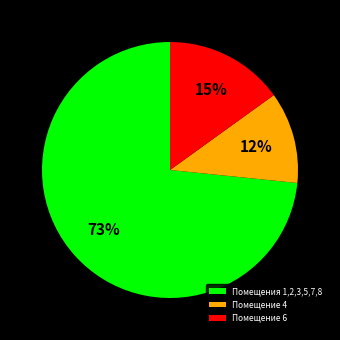

The Помещение 6 slice represents 15% of the pie. True or false?

True